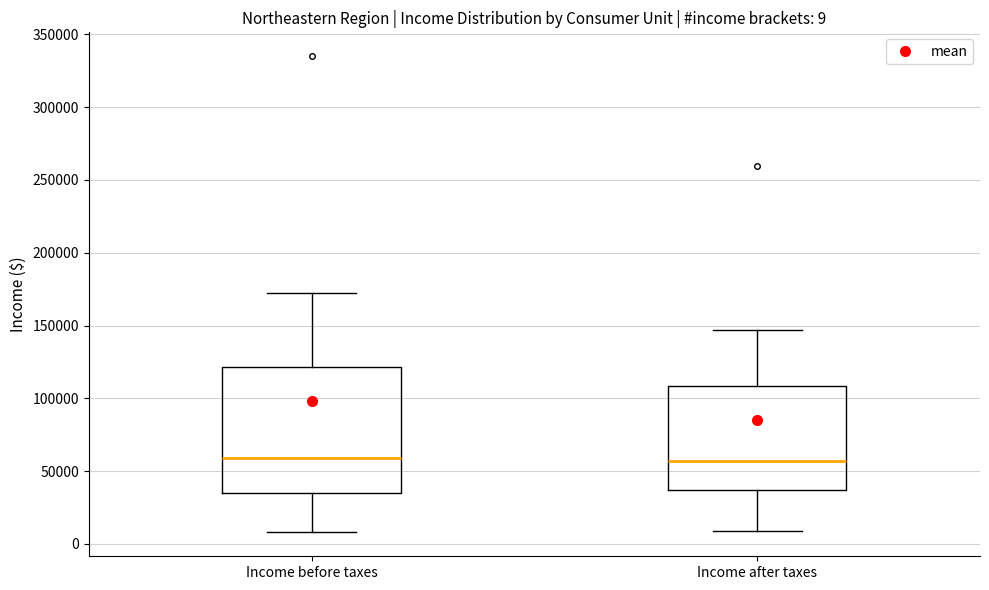

Comparing the boxes themselves (not the whiskers), which one is the tallest?

Income before taxes